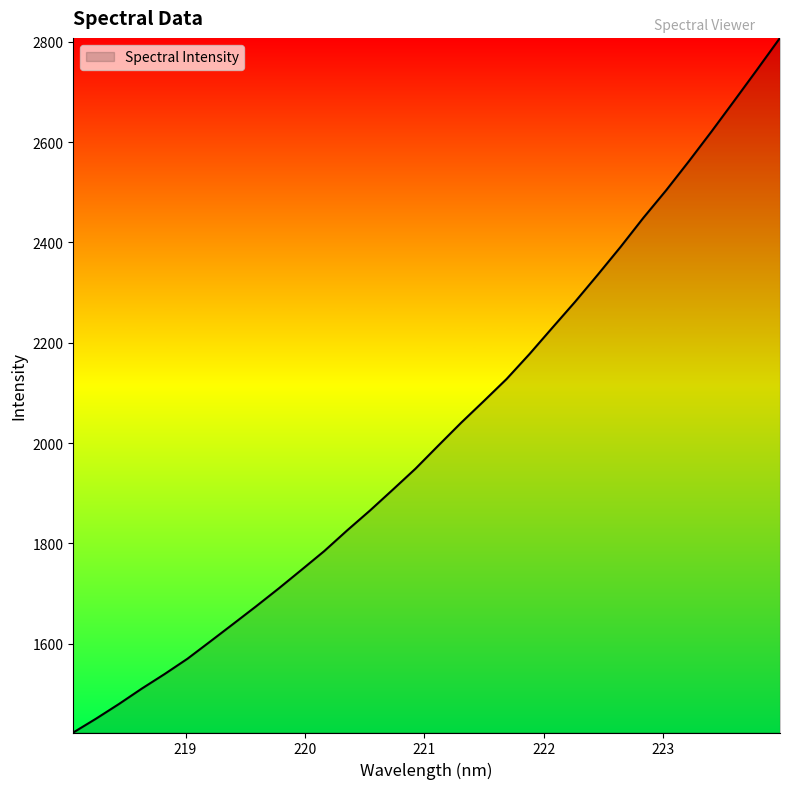

What is the sum of all values?

64711.1